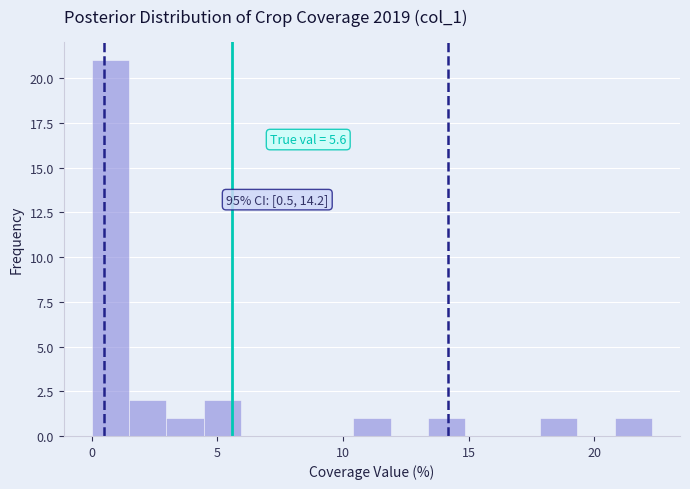

Read against the x-axis, roughly where is the centre of the tallest bar?

0.5